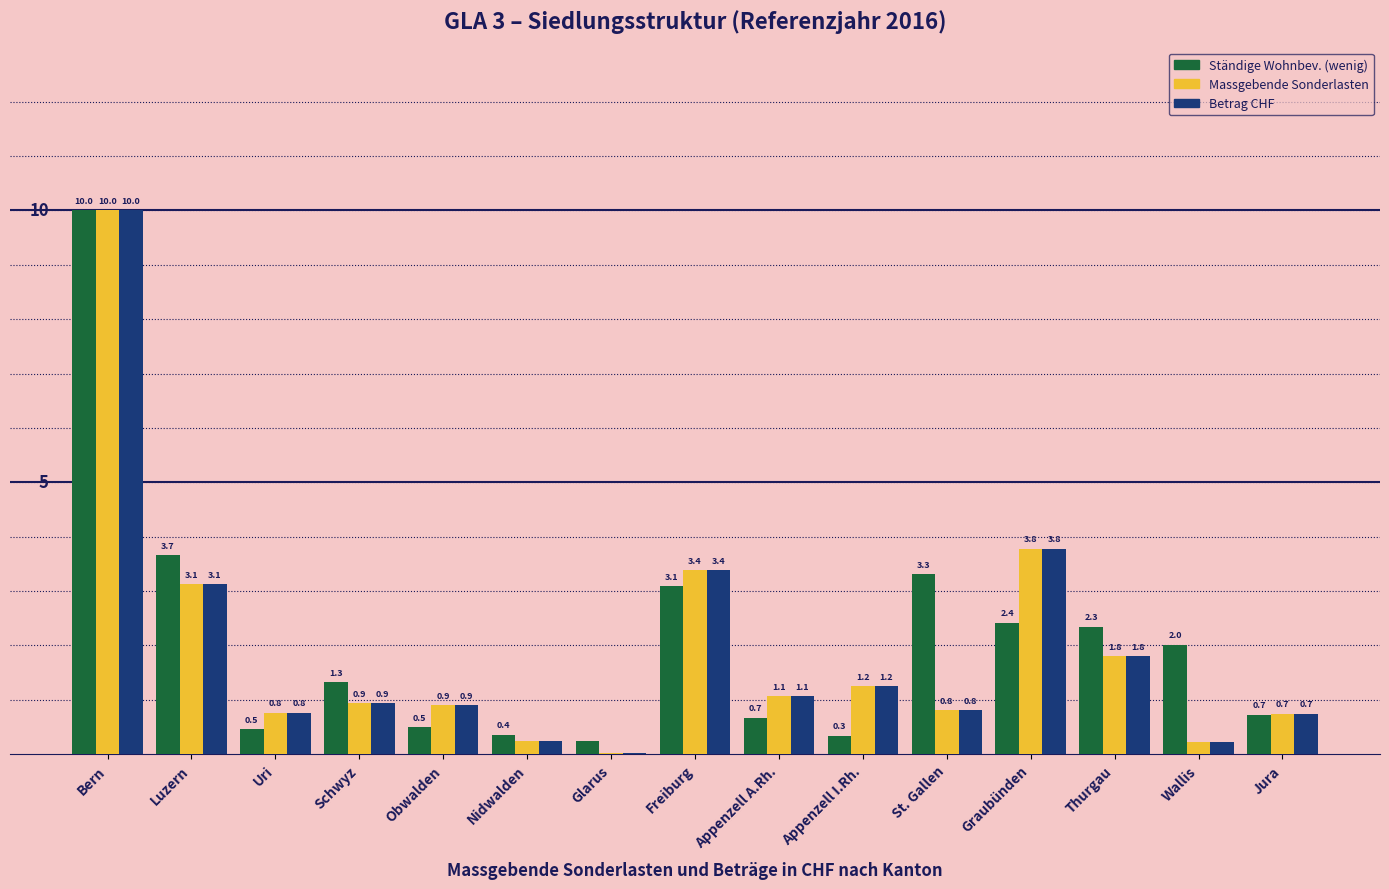

Which label corresponds to the largest value in the chart?

Bern